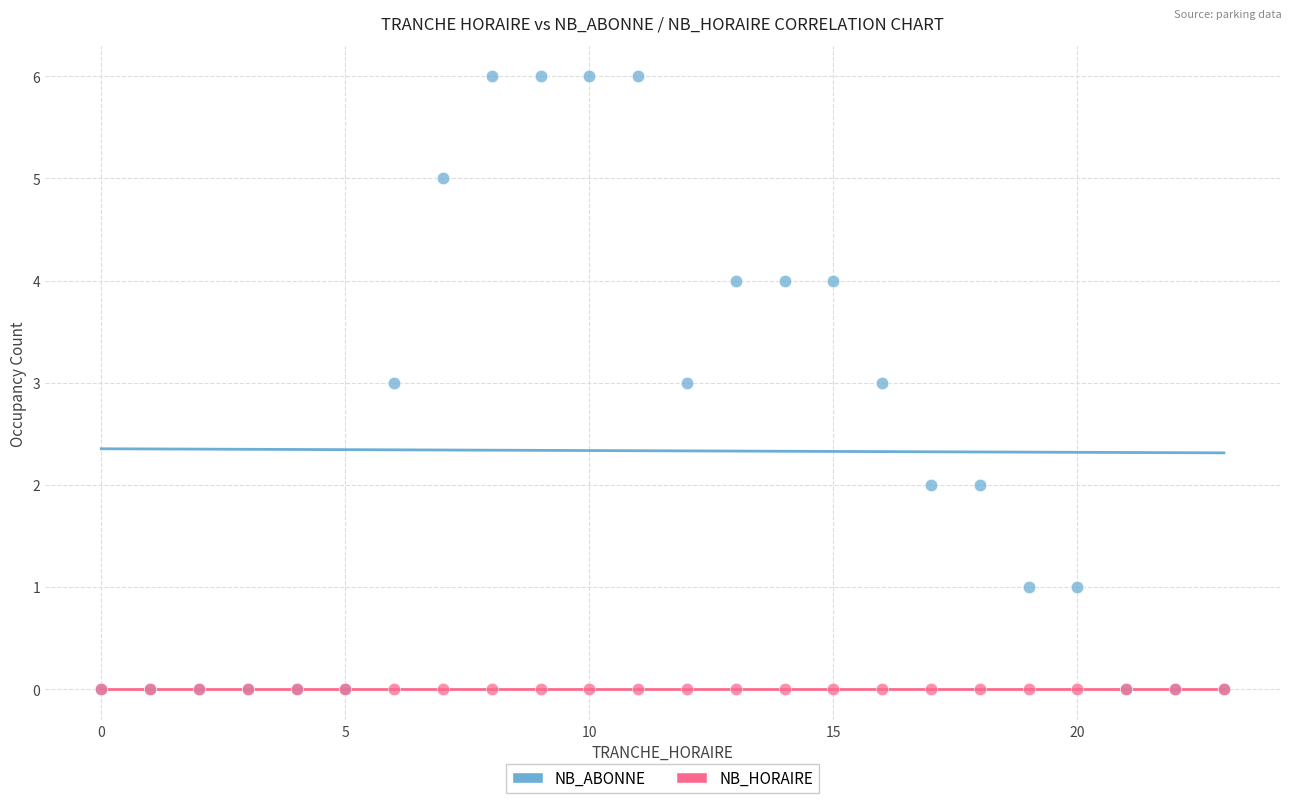

What are all the series names shown in the legend?

NB_ABONNE, NB_HORAIRE